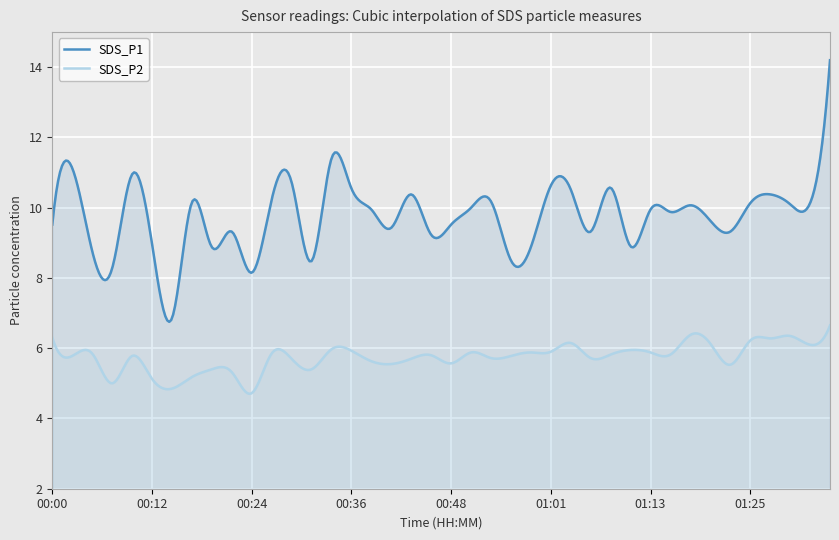

Where does the SDS_P2 series first go above 5?

00:00